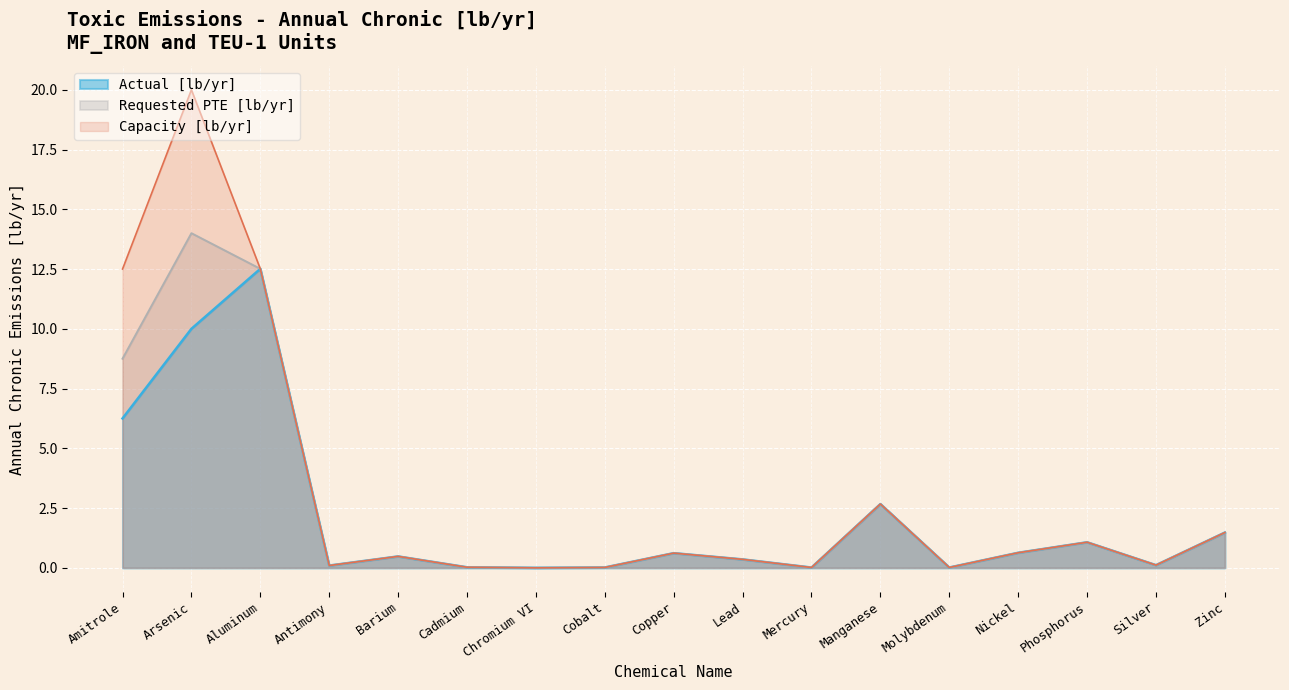

In Requested PTE [lb/yr], how many points are lower than both neighbors (excluding endpoints)?

5